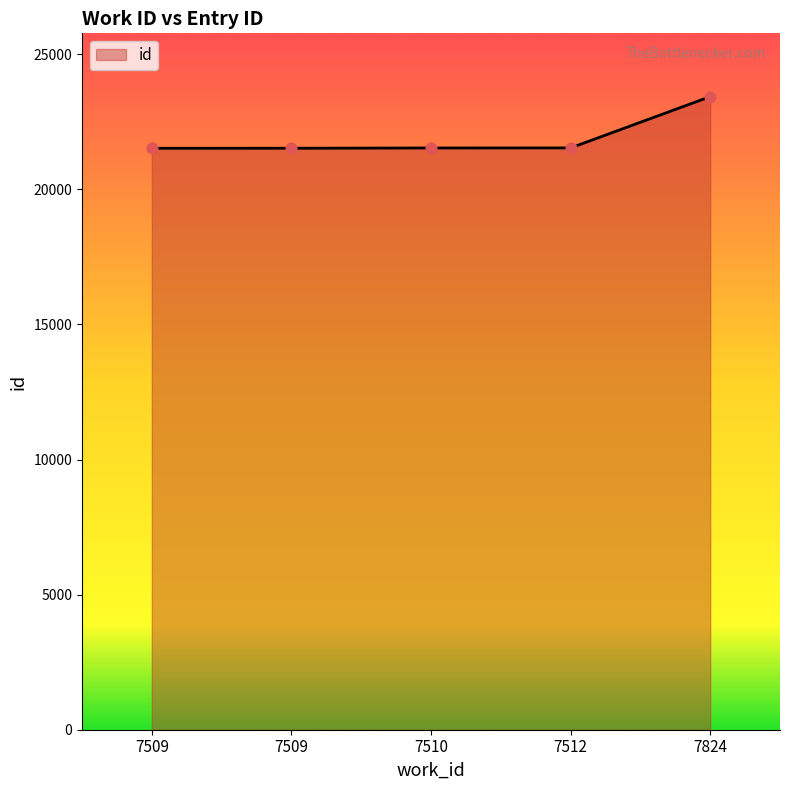

Between 7509 and 7510, which is larger?

7510